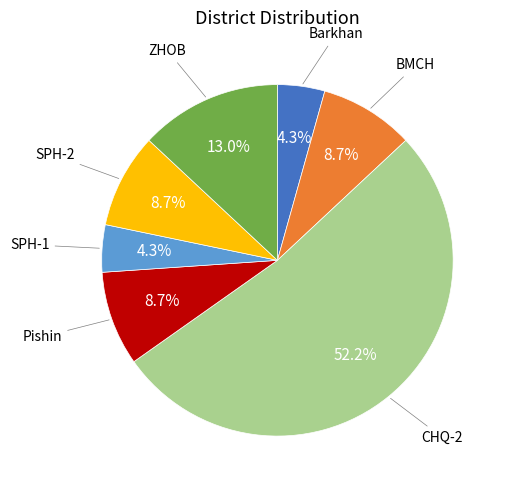

Does any single category account for the majority?

Yes